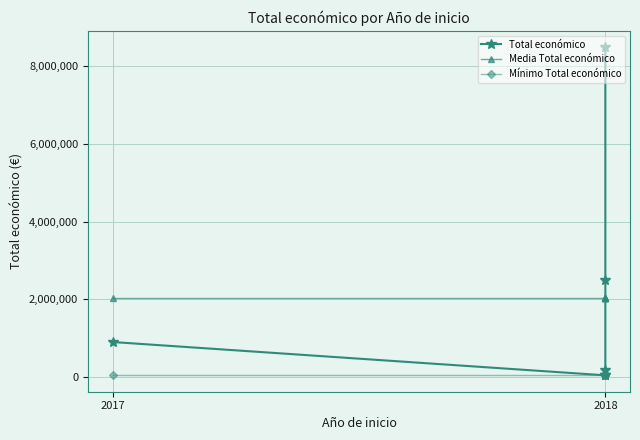

How many lines are shown in the chart?

3